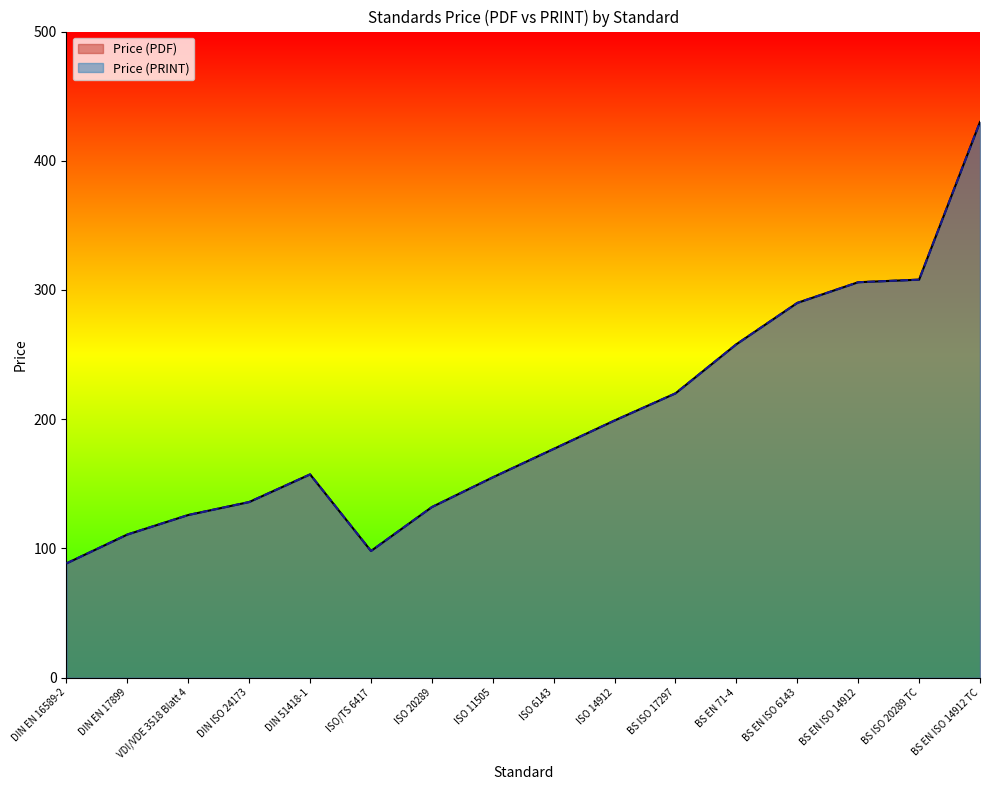

The Price (PDF) series shows 430.0 at BS EN ISO 14912 TC. True or false?

True